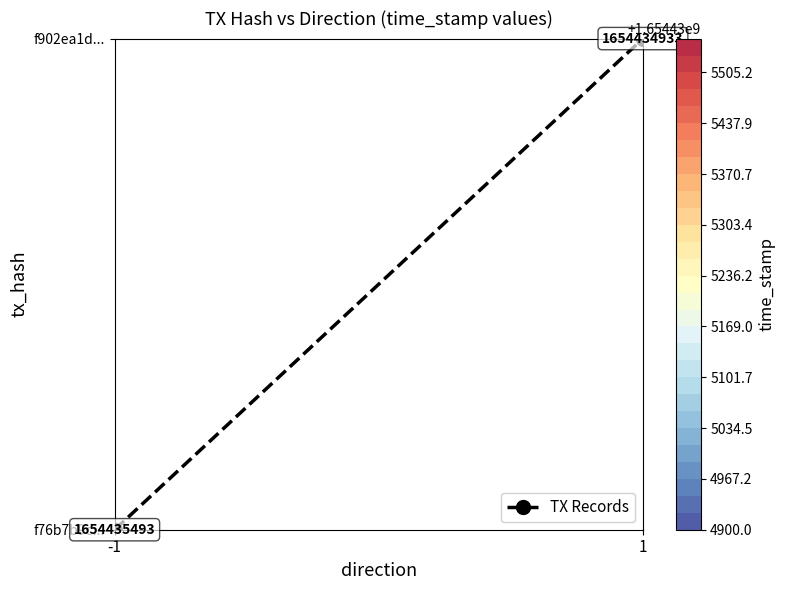

Reading right to left, transcribe all the data shown in this chart.

1=1	-1=0